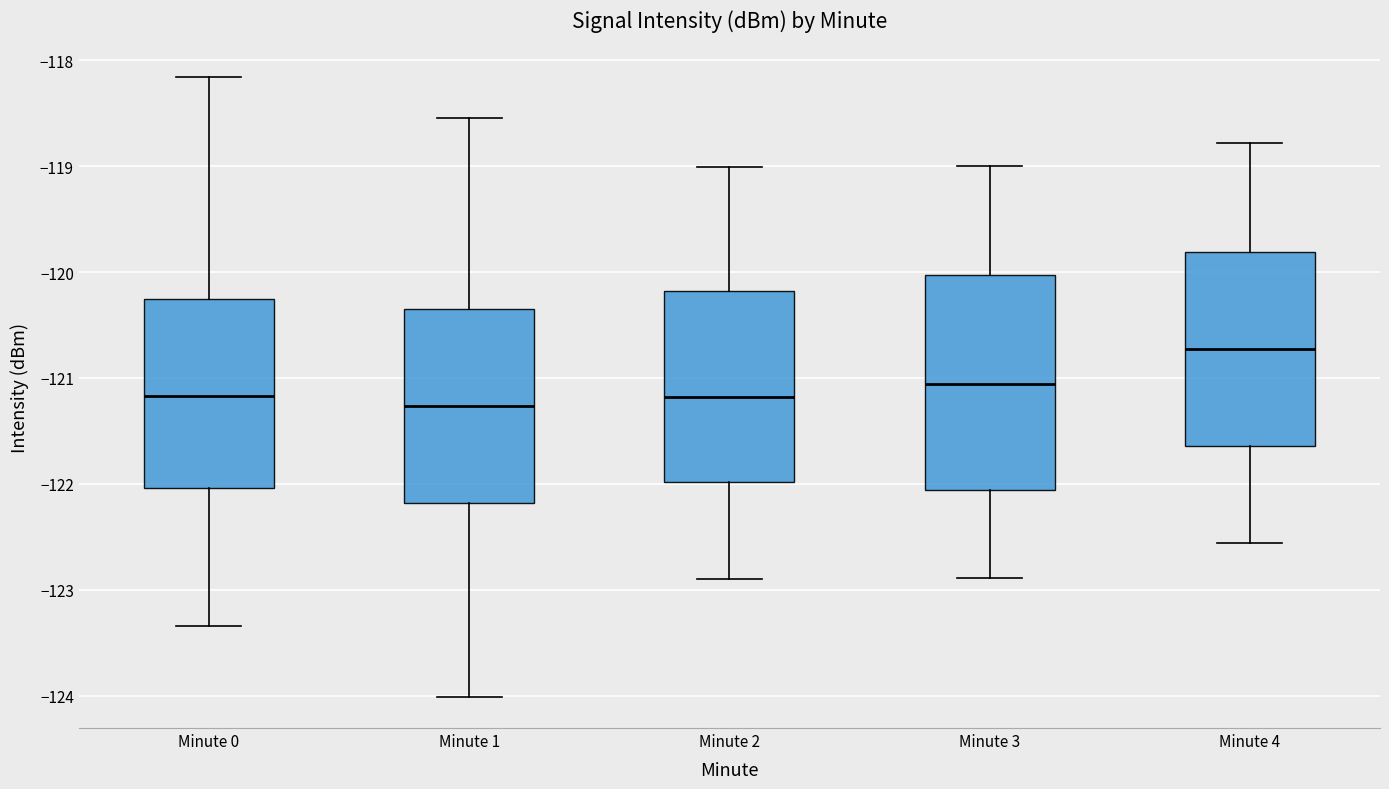

Reading left to right, read every box against the y-axis: the position of its median line, the range the box covers, and the ends of its whiskers. The values are not printed on the chart, so give them approximately, as read against the axis.

Minute 0: median -121.2, box -122.0 to -120.3, whiskers -123.3 to -118.2
Minute 1: median -121.3, box -122.2 to -120.3, whiskers -124.0 to -118.5
Minute 2: median -121.2, box -122.0 to -120.2, whiskers -122.9 to -119.0
Minute 3: median -121.1, box -122.1 to -120.0, whiskers -122.9 to -119.0
Minute 4: median -120.7, box -121.6 to -119.8, whiskers -122.6 to -118.8